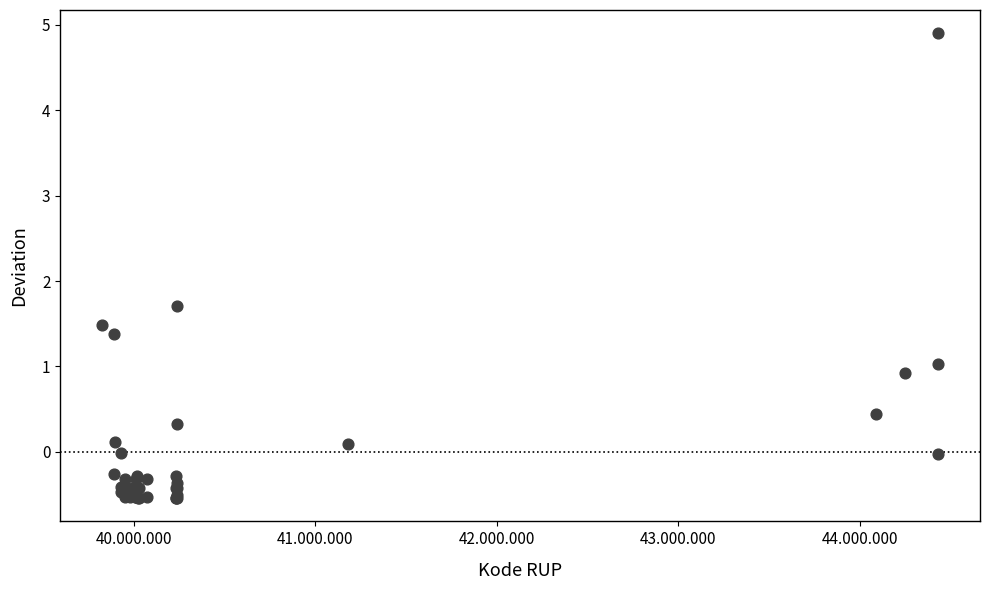

What Y value in the scatter plot is closest to 2?

1.7